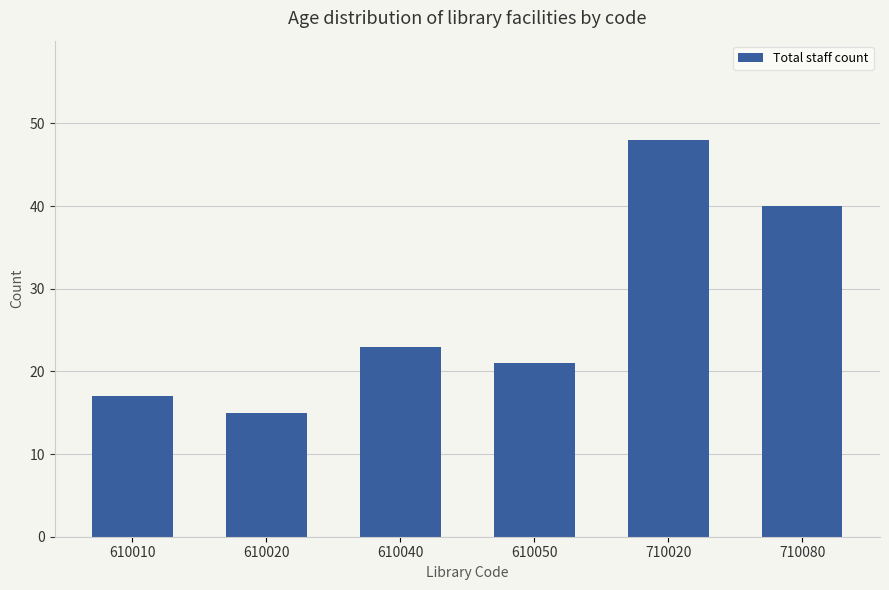

What is the minimum value shown in the chart?

15